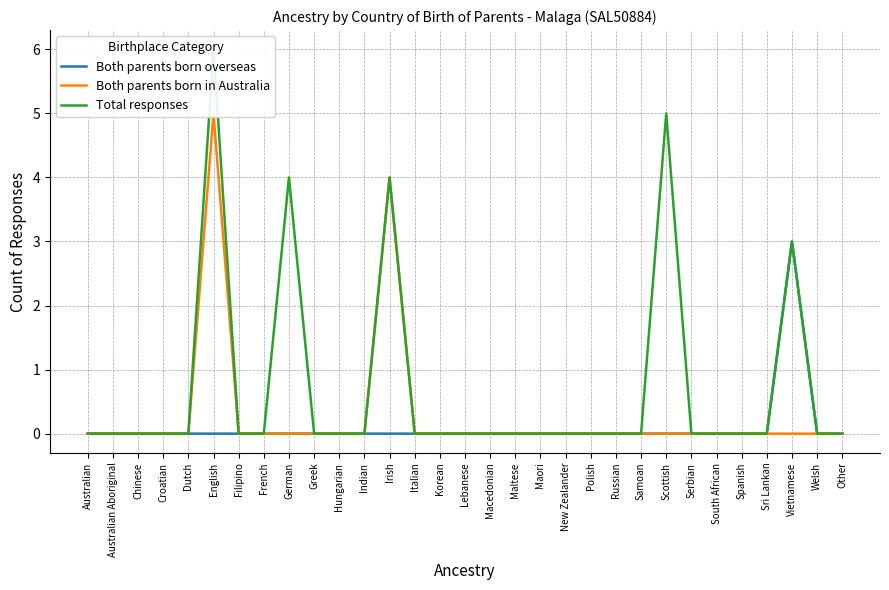

How many values in the Total responses series exceed 0?

5